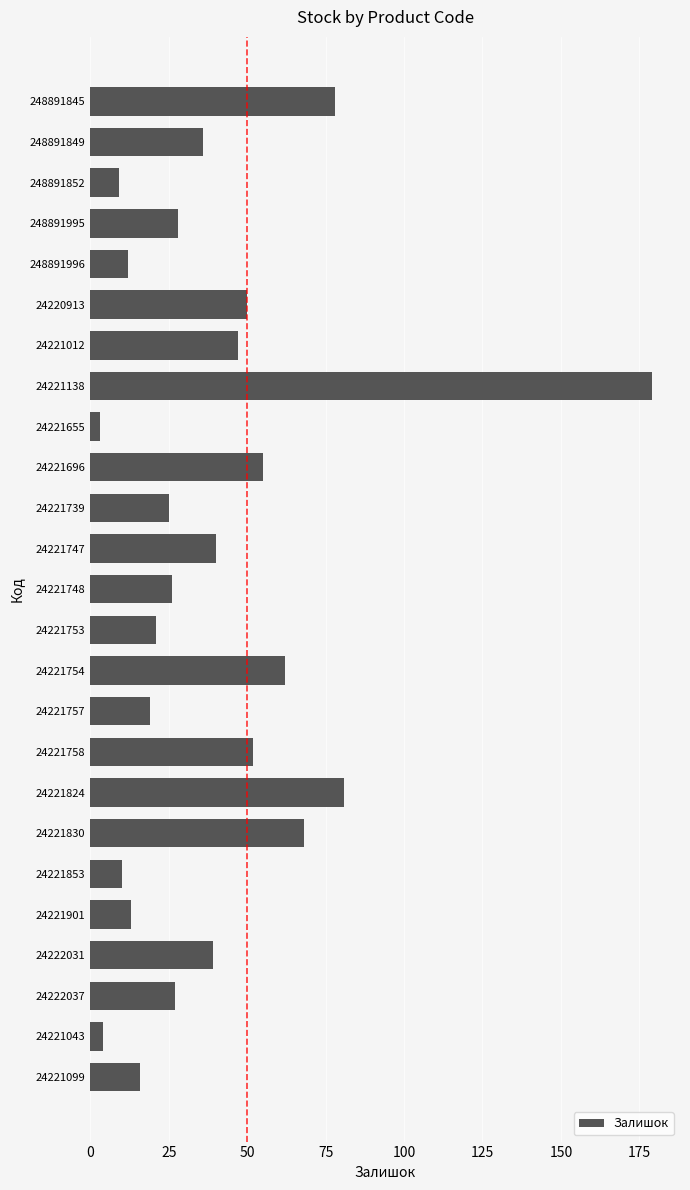

At which category does the chart reach its peak across all series?

24221138